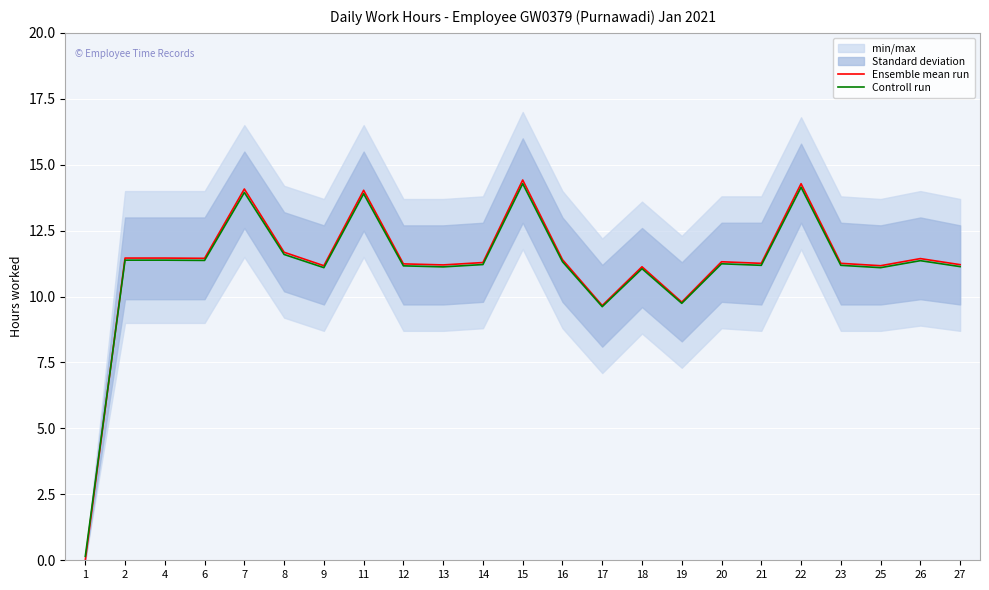

Where is the first local minimum for Controll run?

6